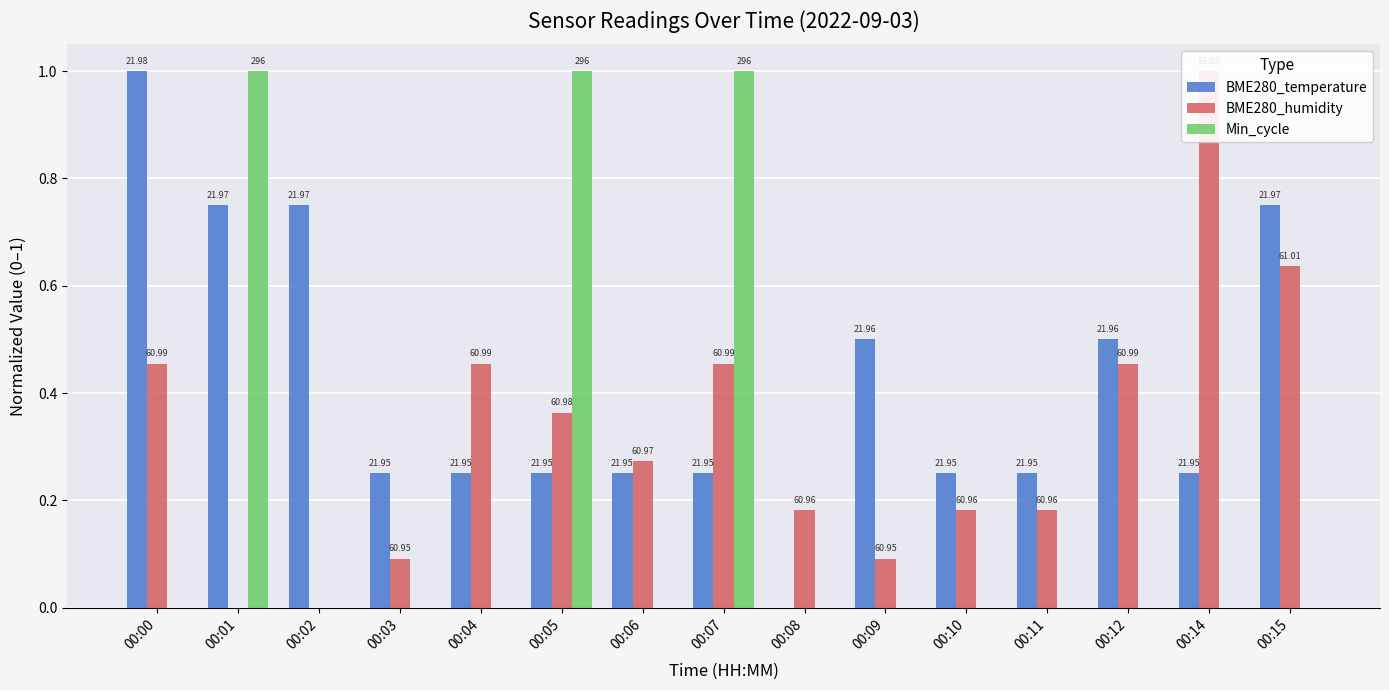

Which series has the largest range (max minus min)?

BME280_temperature